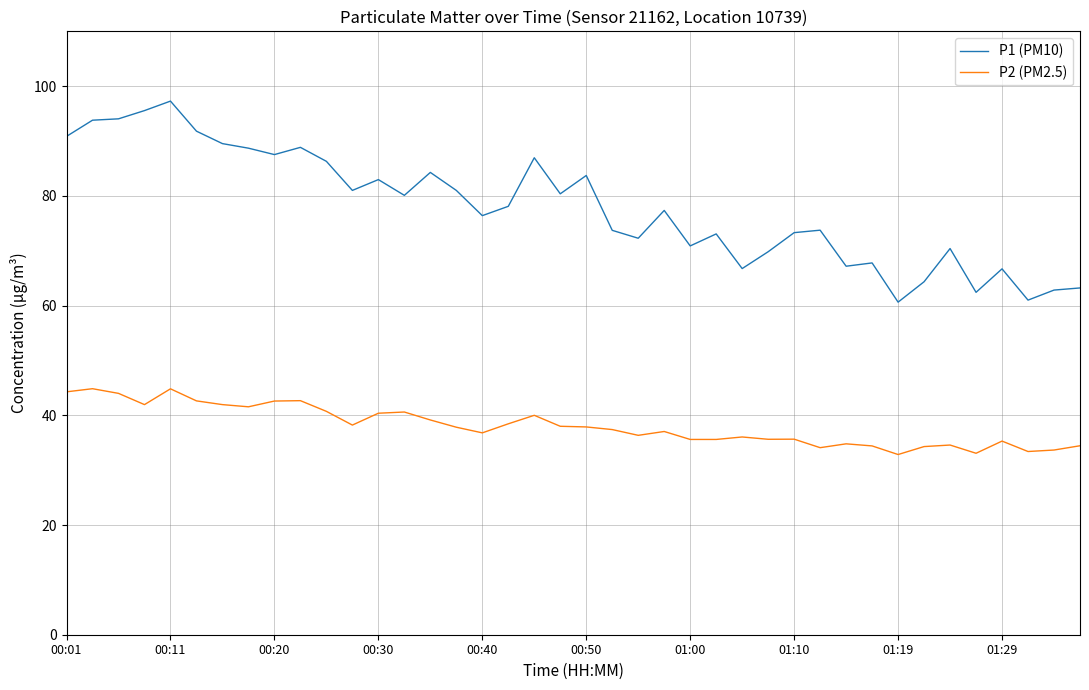

What is the sum of all P2 (PM2.5) values?

1523.6